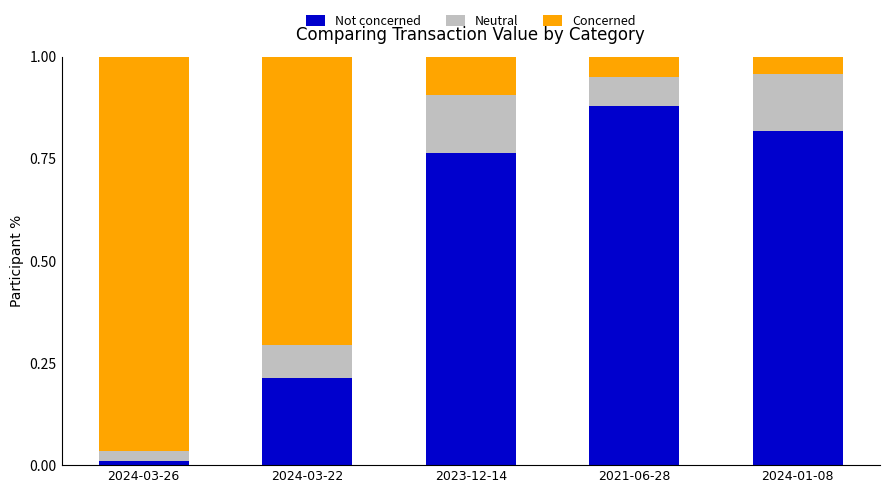

Are the bars grouped side by side (vs. stacked)?

No